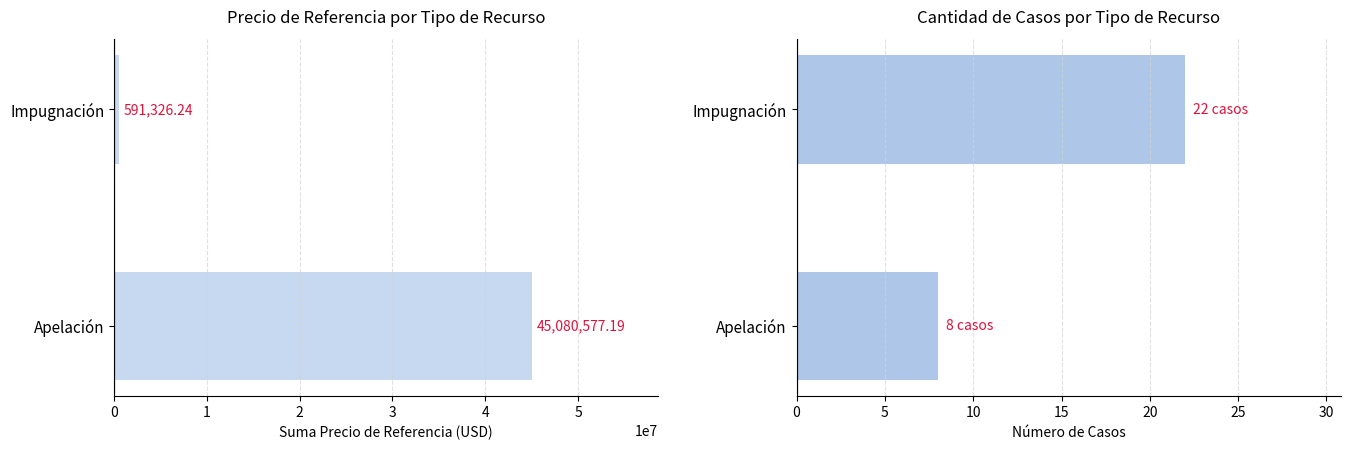

Is it true that Precio de Referencia equals 237396.0 at 1?

False